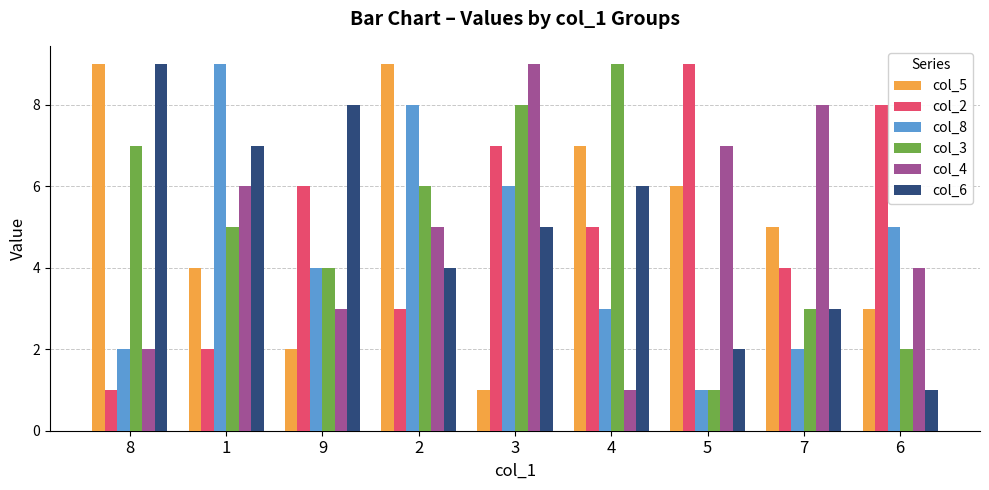

What is the value of the col_2 bar at the 4th from the left?

3